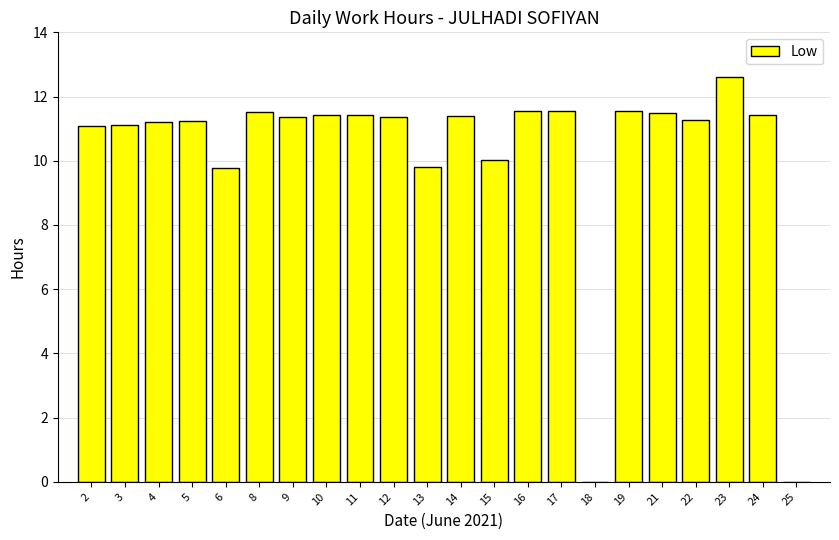

Count the number of categories in the chart.

22